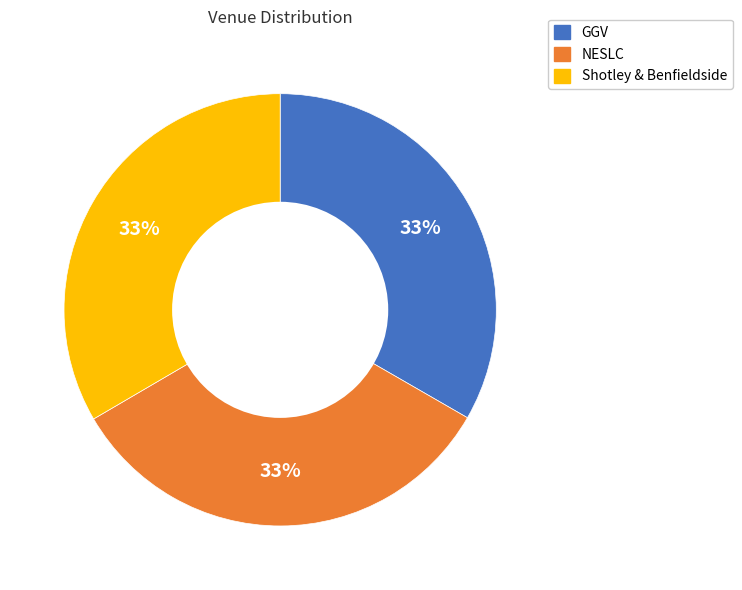

What is the ratio of the value at Shotley & Benfieldside to the value at GGV?

1.0